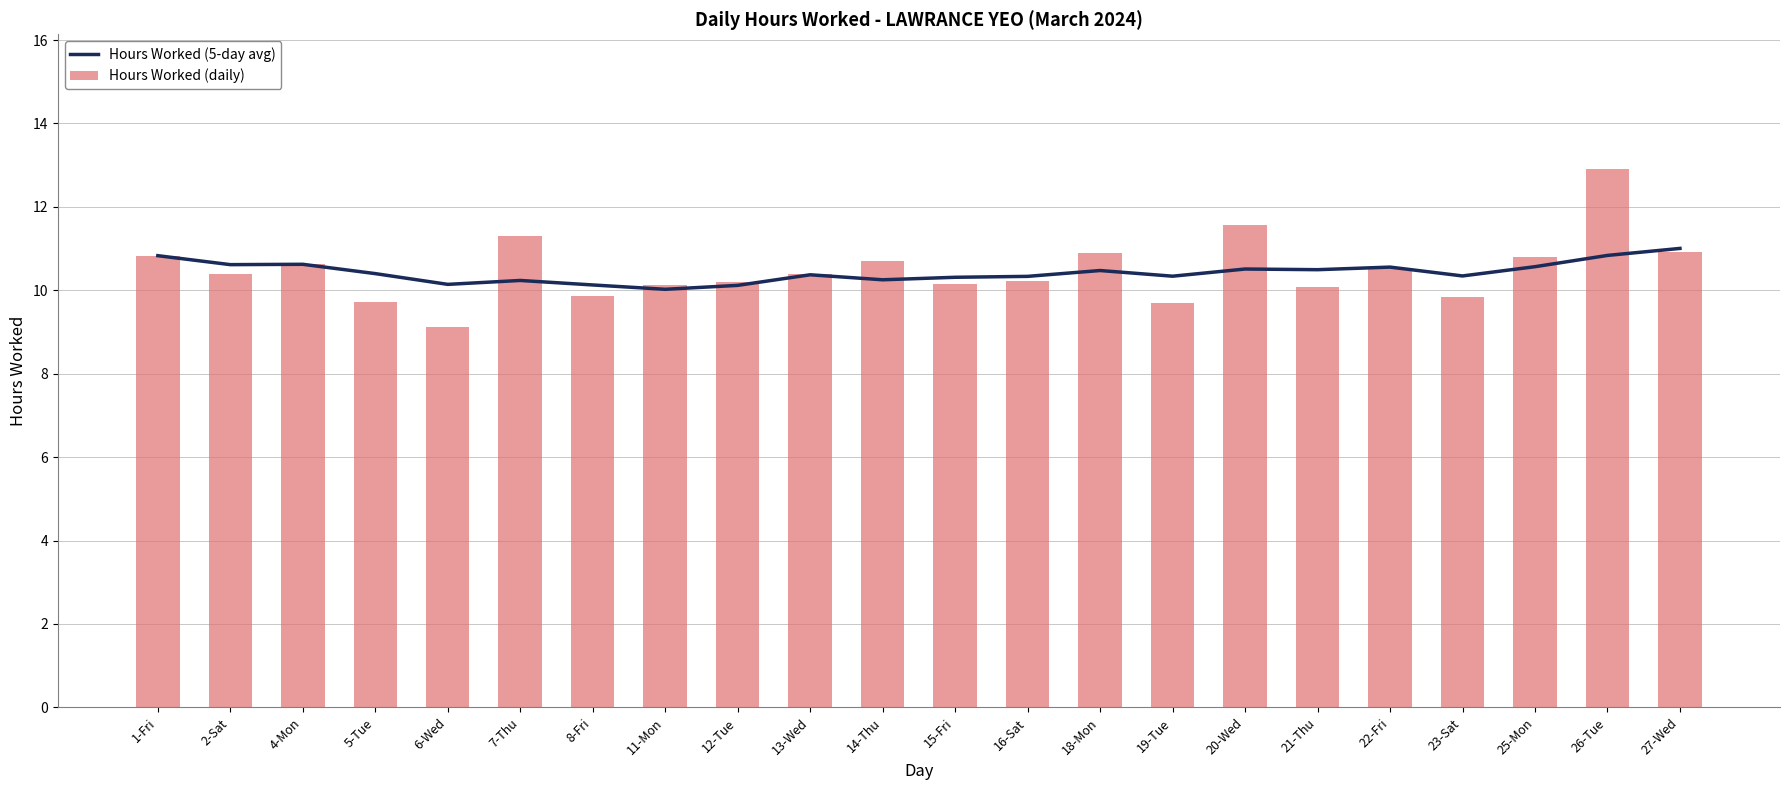

What is the value of the Hours Worked (daily) bar at the 6th from the left?

11.3